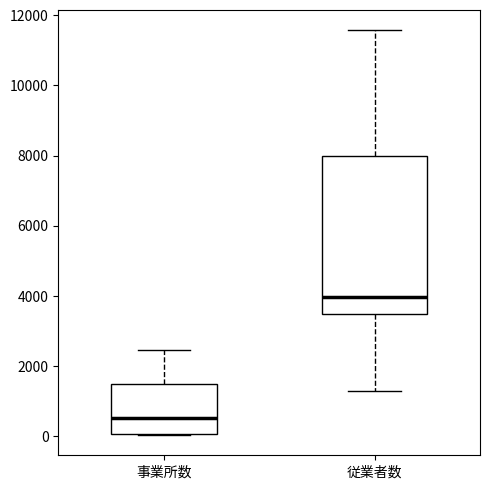

Where is the lower edge of the box for 事業所数 on the y-axis? The values are not printed on the chart, so give them approximately, as read against the axis.

0